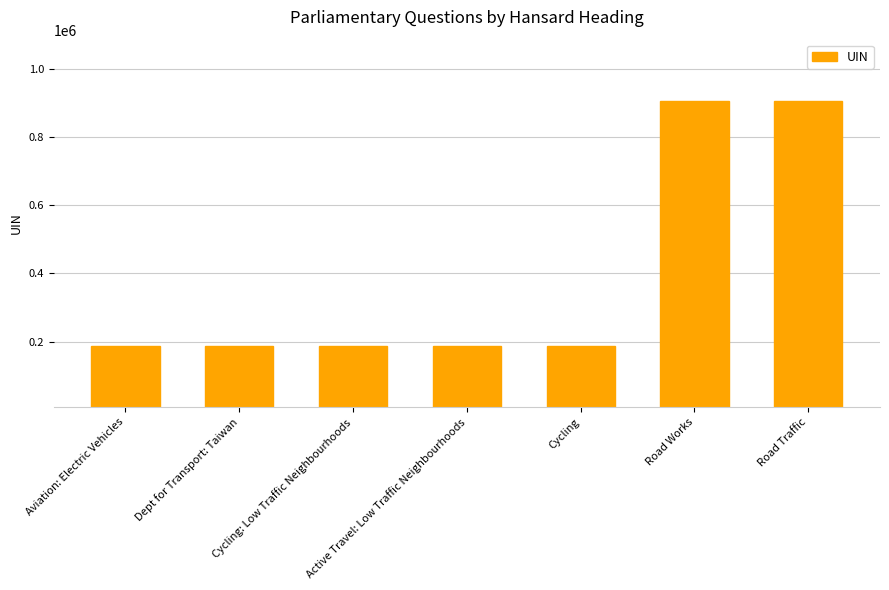

What is the value of the 1st bar from the left?

187973